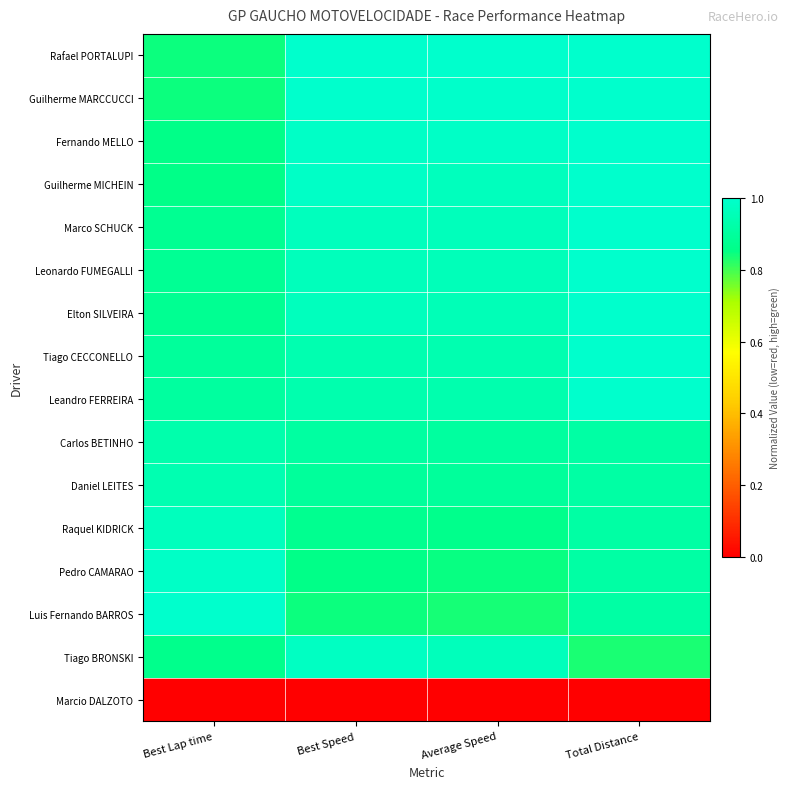

Rank the series by their maximum value, from highest to lowest.

Rafael PORTALUPI, Guilherme MARCCUCCI, Fernando MELLO, Guilherme MICHEIN, Marco SCHUCK, Leonardo FUMEGALLI, Elton SILVEIRA, Tiago CECCONELLO, Leandro FERREIRA, Luis Fernando BARROS, Pedro CAMARAO, Tiago BRONSKI, Raquel KIDRICK, Daniel LEITES, Carlos BETINHO, Marcio DALZOTO